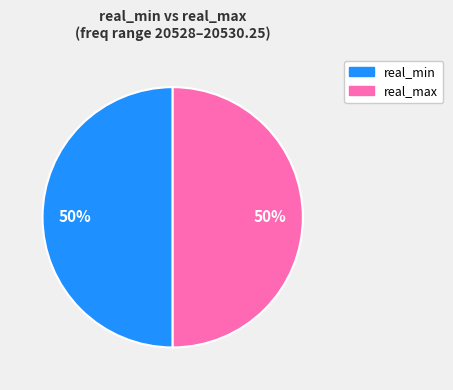

To the nearest percent, what is the average slice percentage?

50%